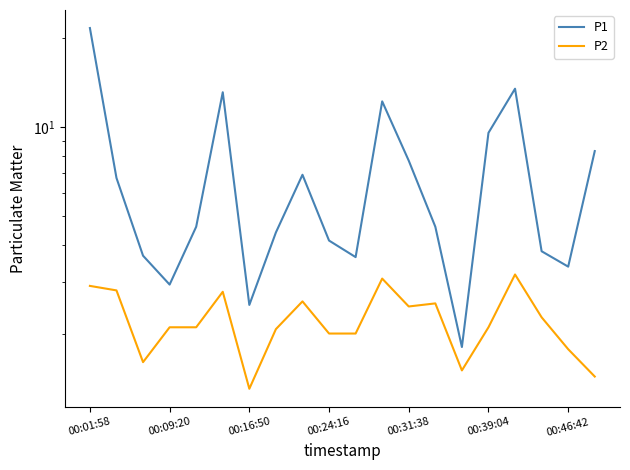

What is the average value of the P2 series?

2.2